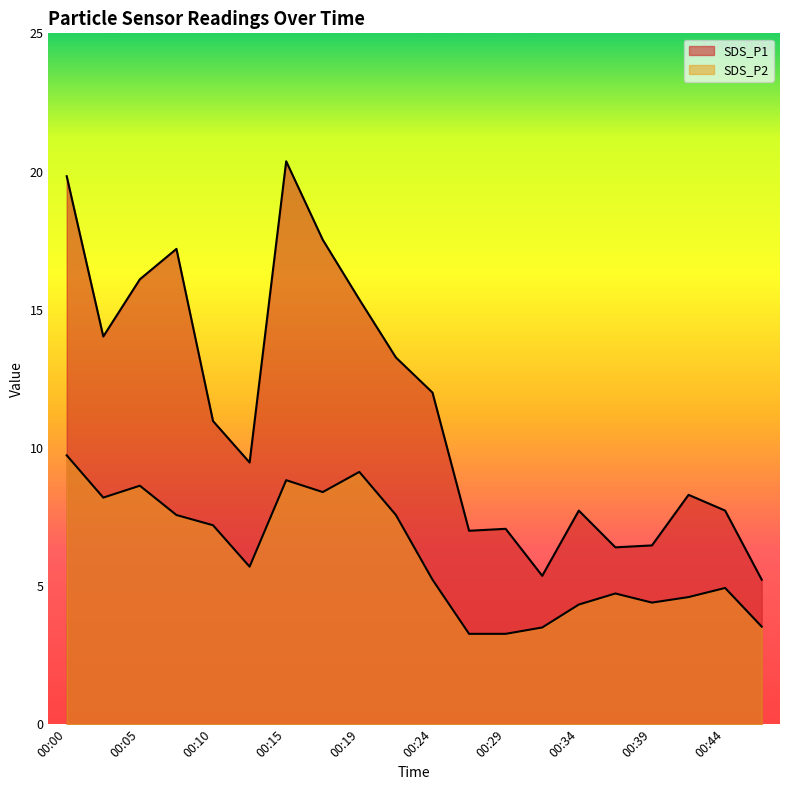

What is the value of the SDS_P1 point at the 4th from the left?

17.2